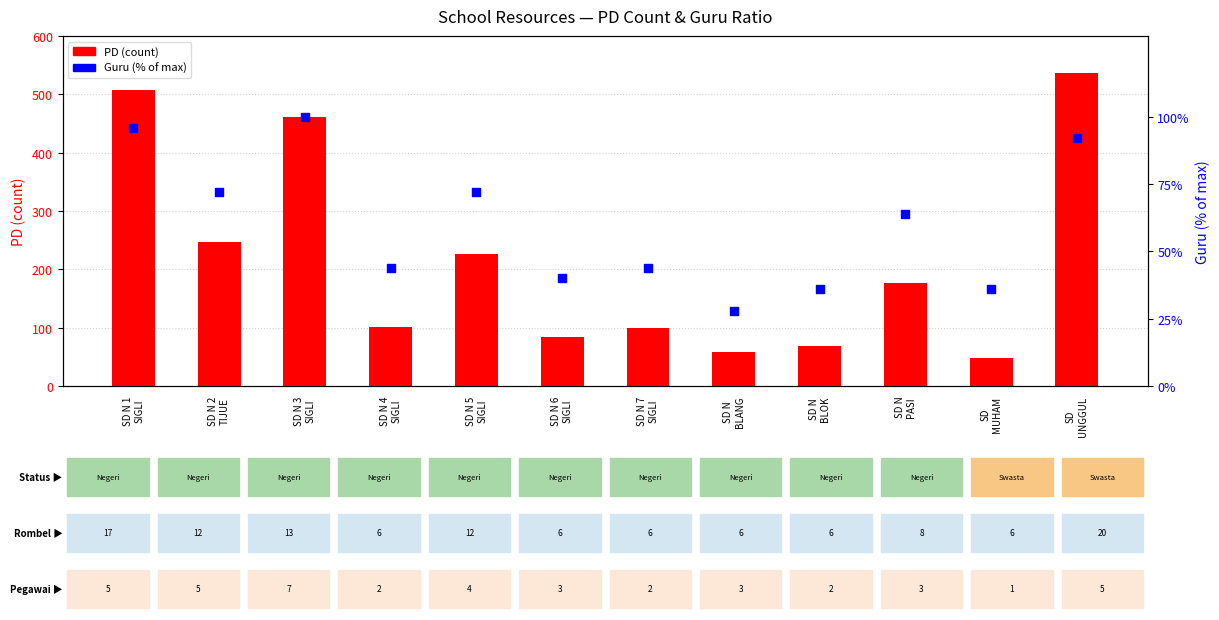

Which series has the widest spread of Y values?

PD (count)